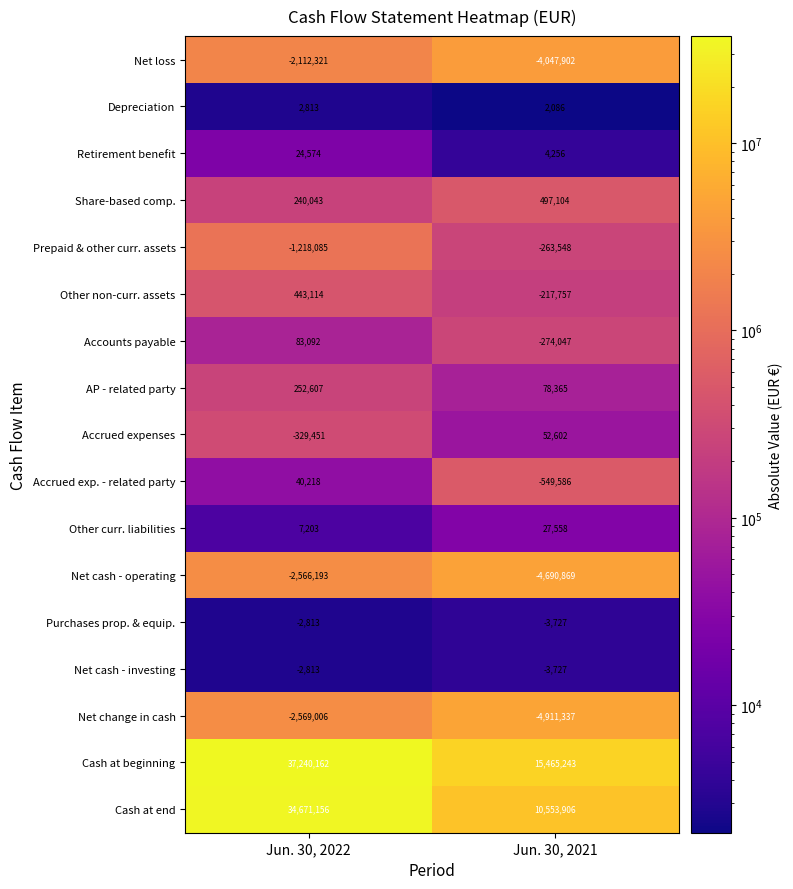

What is the difference between the Net change in cash values at Jun. 30, 2022 and Jun. 30, 2021?

2342331